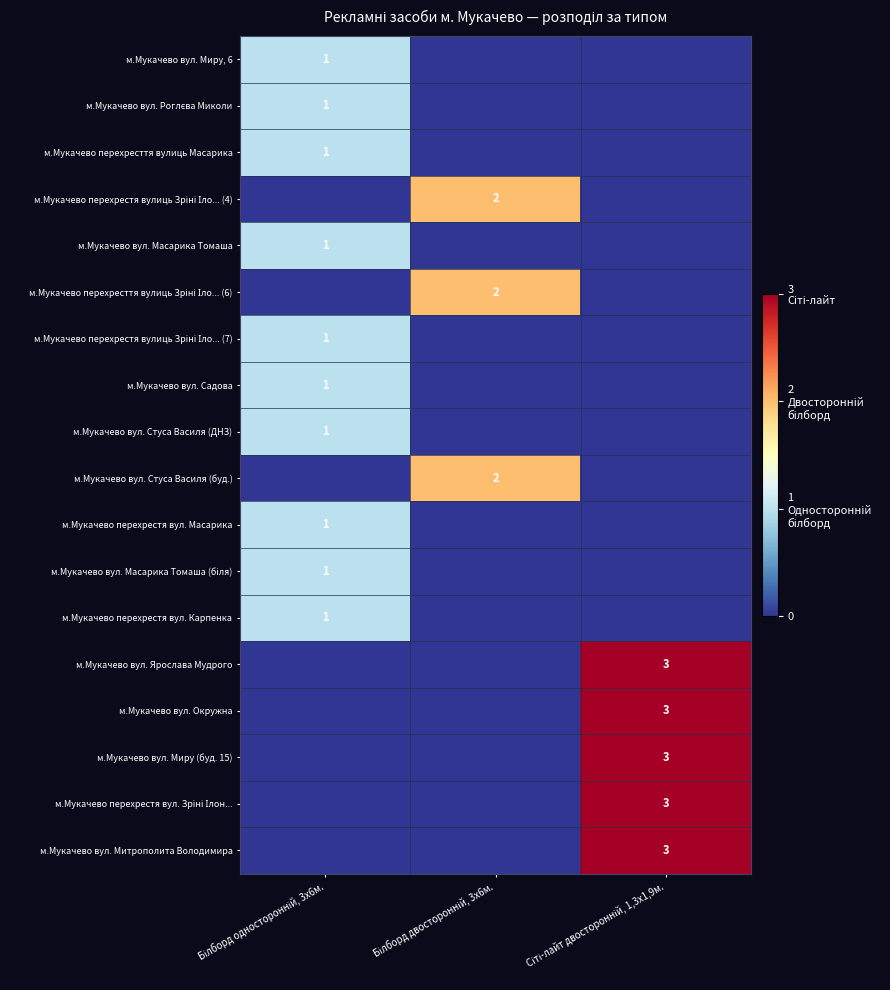

At which label is м.Мукачево вул. Масарика Томаша closest to 0?

Білборд двосторонній, 3х6м.